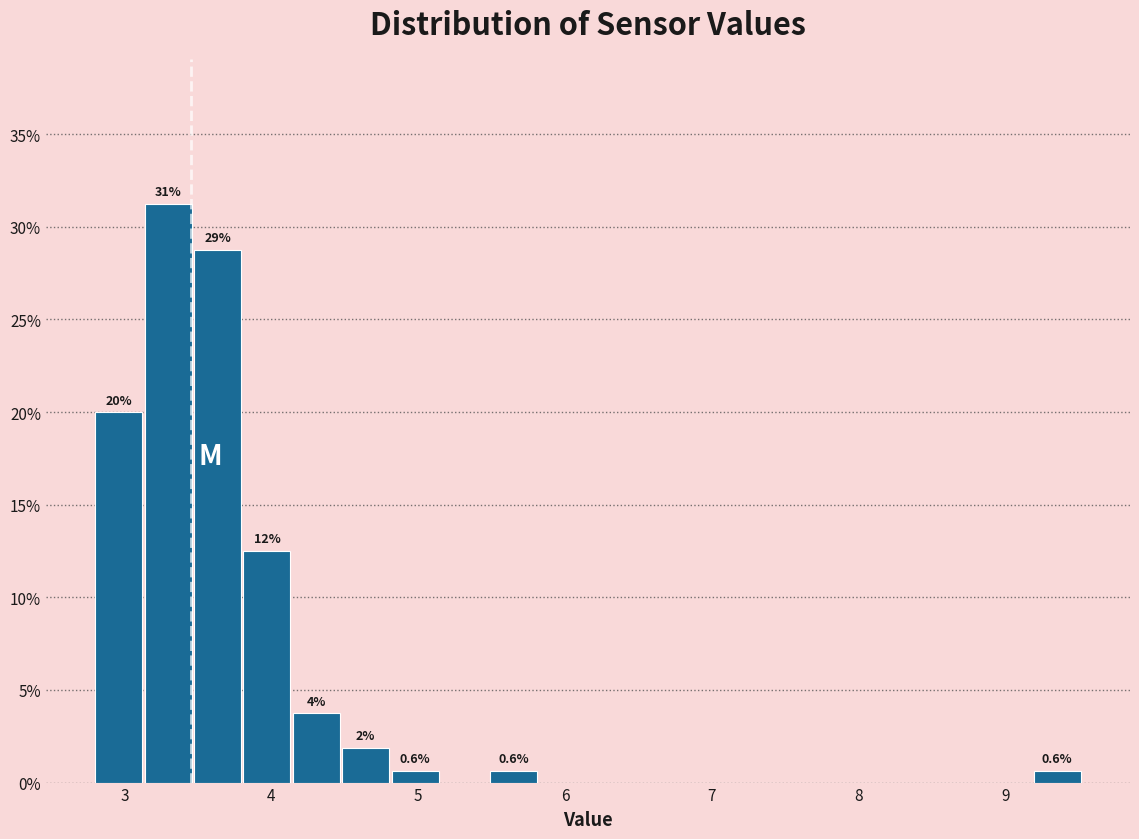

Read against the x-axis, roughly where is the centre of the tallest bar?

3.3